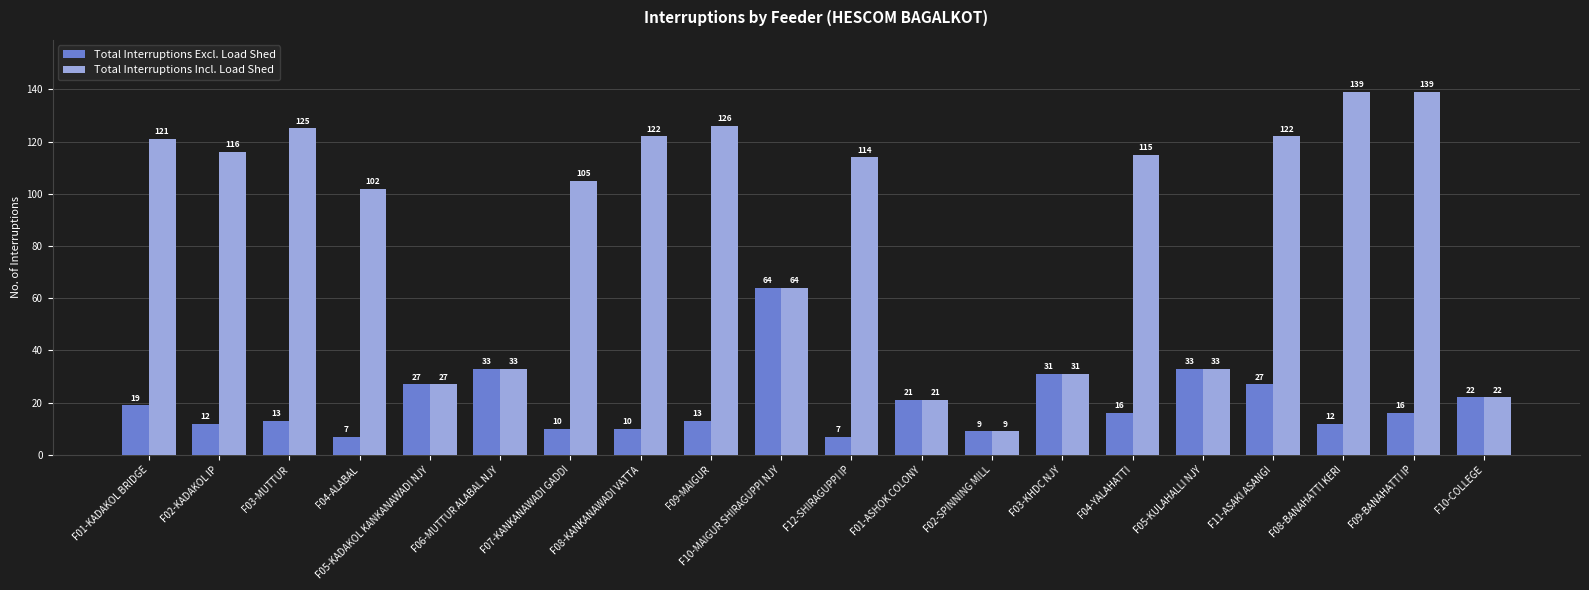

What is the difference between the maximum and minimum values in the Total Interruptions Incl. Load Shed series?

130